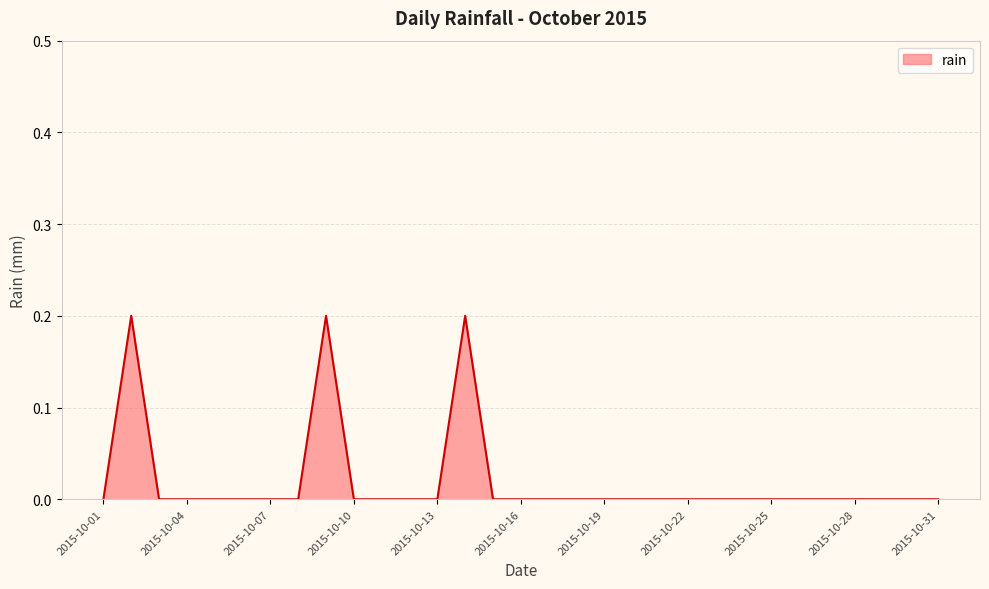

Reading right to left, what are all the values shown in this chart?

2015-10-31=0.0	2015-10-30=0.0	2015-10-29=0.0	2015-10-28=0.0	2015-10-27=0.0	2015-10-26=0.0	2015-10-25=0.0	2015-10-24=0.0	2015-10-23=0.0	2015-10-22=0.0	2015-10-21=0.0	2015-10-20=0.0	2015-10-19=0.0	2015-10-18=0.0	2015-10-17=0.0	2015-10-16=0.0	2015-10-15=0.0	2015-10-14=0.2	2015-10-13=0.0	2015-10-12=0.0	2015-10-11=0.0	2015-10-10=0.0	2015-10-09=0.2	2015-10-08=0.0	2015-10-07=0.0	2015-10-06=0.0	2015-10-05=0.0	2015-10-04=0.0	2015-10-03=0.0	2015-10-02=0.2	2015-10-01=0.0